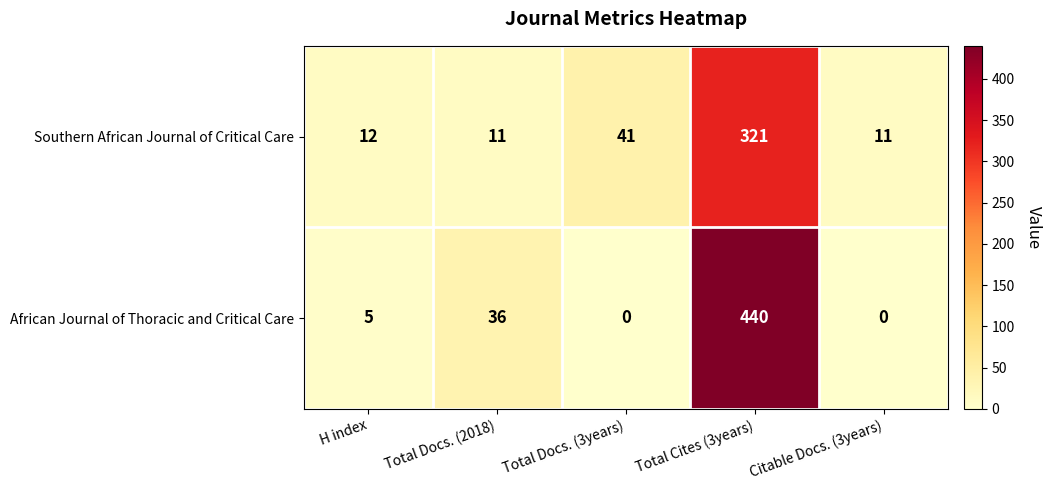

What is the spread (max minus min) of values at Total Docs. (2018)?

25